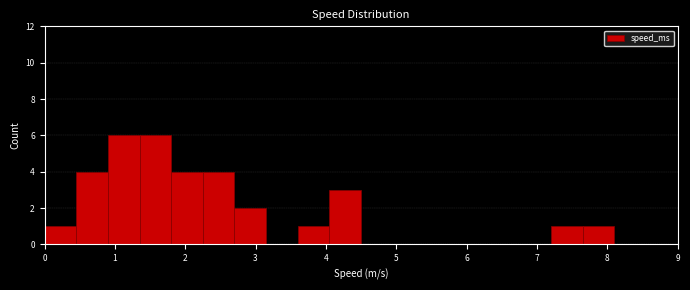

Reading left to right, list every bar in this chart as the range it spans on the x-axis followed by its height. Neither the bar edges nor the heights are printed on the chart, so give them approximately, as read against the axes.

0.00 to 0.45: 1
0.45 to 0.90: 4
0.90 to 1.35: 6
1.35 to 1.80: 6
1.80 to 2.25: 4
2.25 to 2.70: 4
2.70 to 3.15: 2
3.15 to 3.60: 0
3.60 to 4.05: 1
4.05 to 4.50: 3
4.50 to 4.95: 0
4.95 to 5.40: 0
5.40 to 5.85: 0
5.85 to 6.30: 0
6.30 to 6.75: 0
6.75 to 7.20: 0
7.20 to 7.65: 1
7.65 to 8.10: 1
8.10 to 8.55: 0
8.55 to 9.00: 0